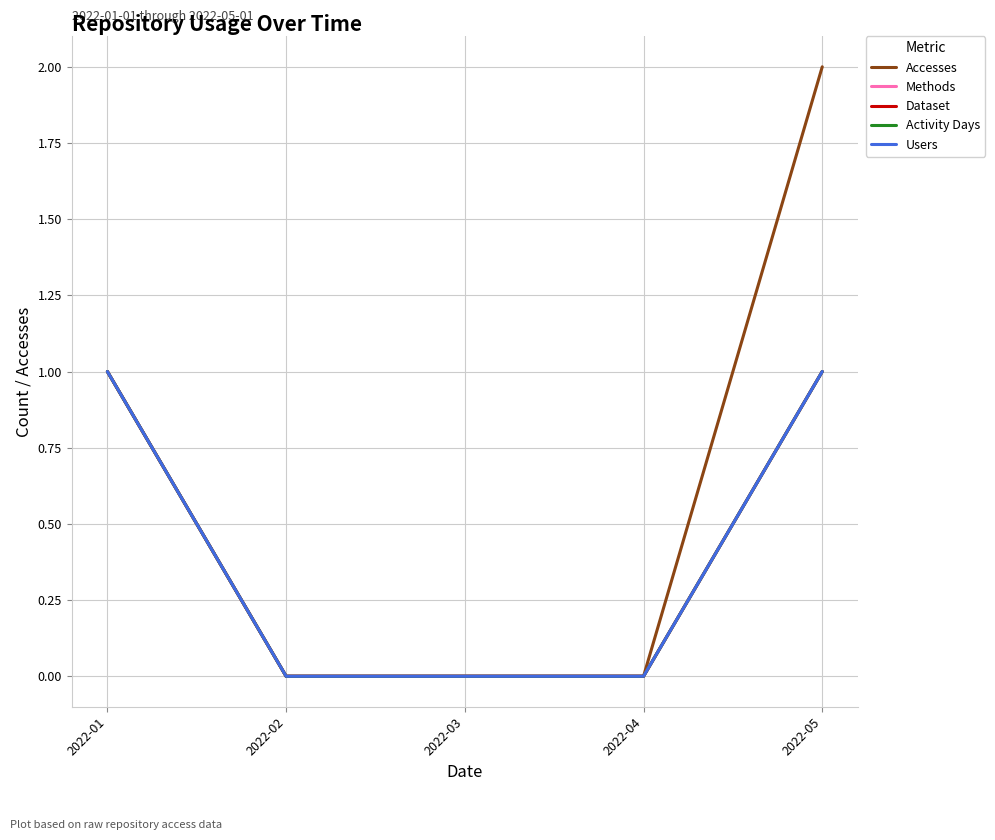

What value does the Users series have at 2022-01?

1